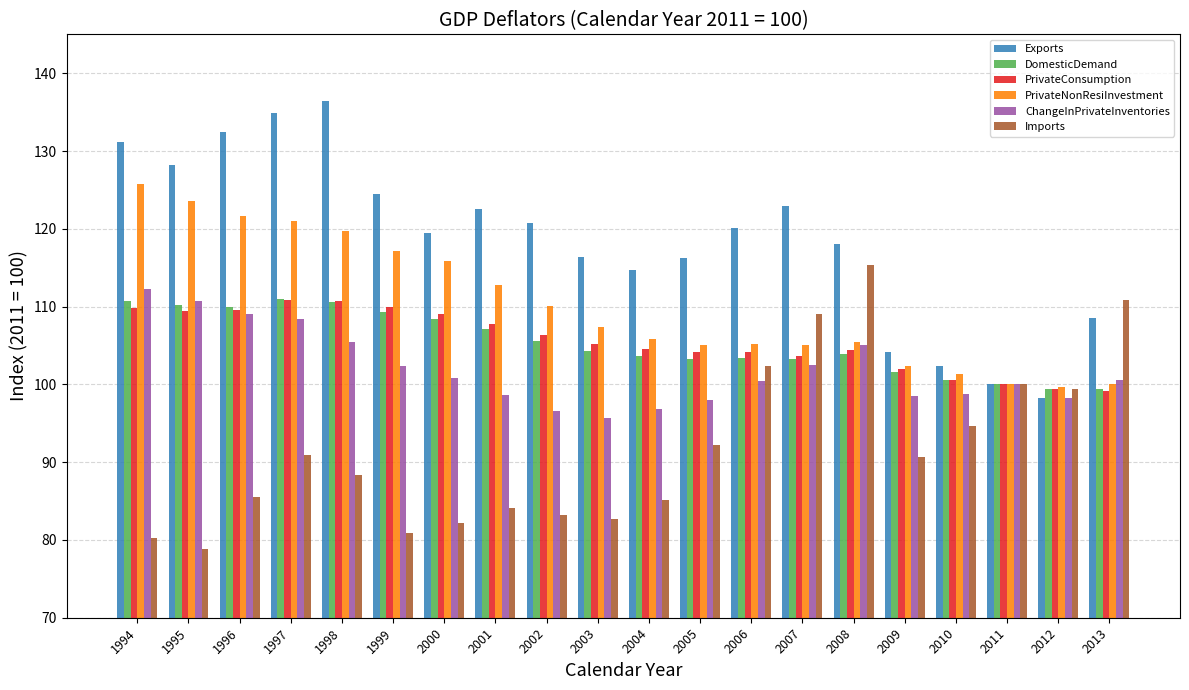

What is the maximum value shown in the chart?

136.4